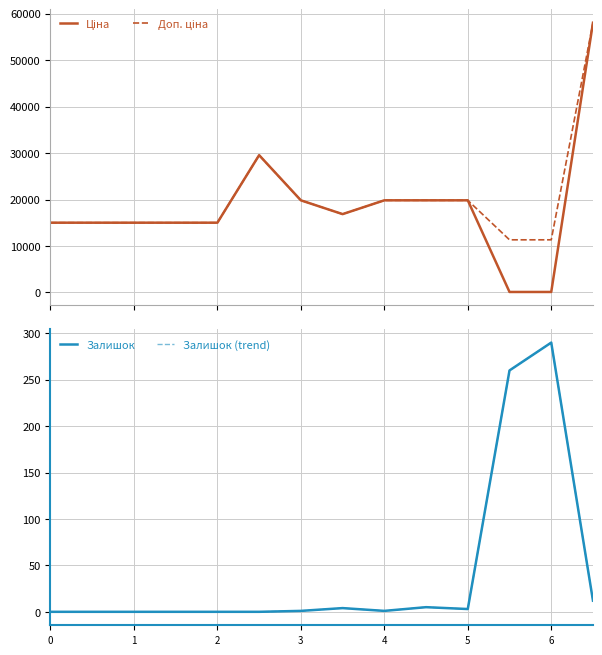

Reading right to left, transcribe all the data shown in this chart.

Ціна: 58037.0	113.3	113.3	19831.1	19831.1	19831.1	16863.2	19831.1	29548.9	15019.2	15019.2	15019.2	15019.2	15019.2
Доп. ціна: 58037.0	11334.0	11334.0	19831.1	19831.1	19831.1	16863.2	19831.1	29548.9	15019.2	15019.2	15019.2	15019.2	15019.2
Залишок: 12.0	290.0	260.0	3.0	5.0	1.0	4.0	1.0	0.0	0.0	0.0	0.0	0.0	0.0
Залишок (trend): 12.0	290.0	260.0	3.0	5.0	1.0	4.0	1.0	0.0	0.0	0.0	0.0	0.0	0.0